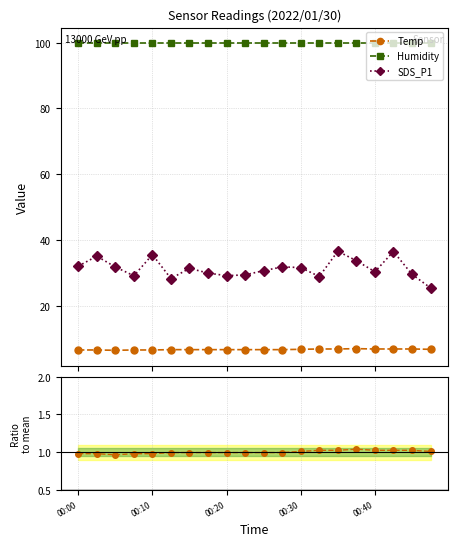

What is the minimum value shown in the chart?

1.0